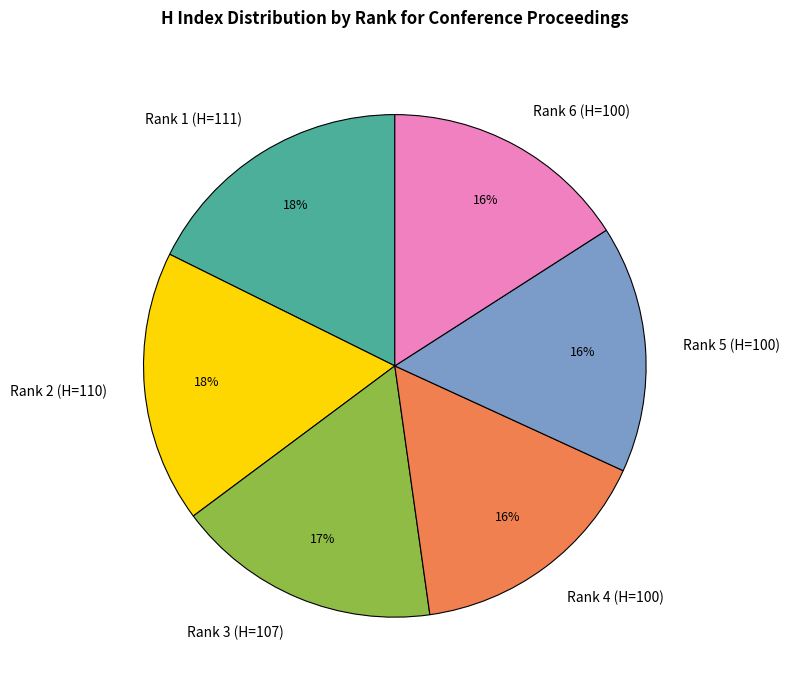

Is the sum of Rank 4 (H=100) and Rank 2 (H=110) greater than half?

No